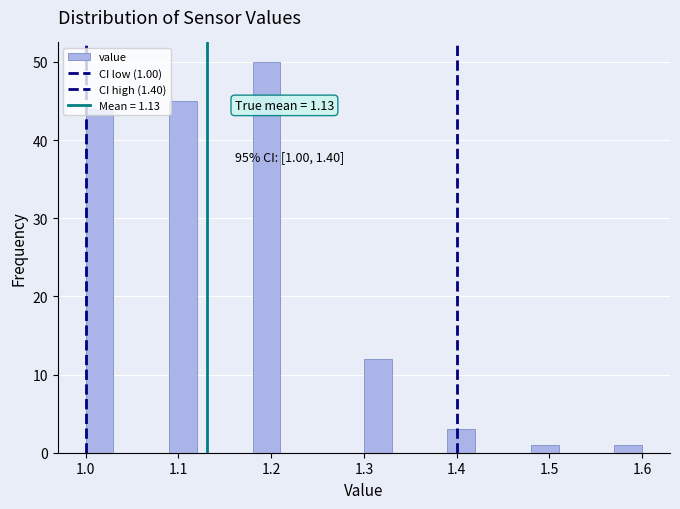

Read against the x-axis, roughly where is the centre of the tallest bar?

1.20